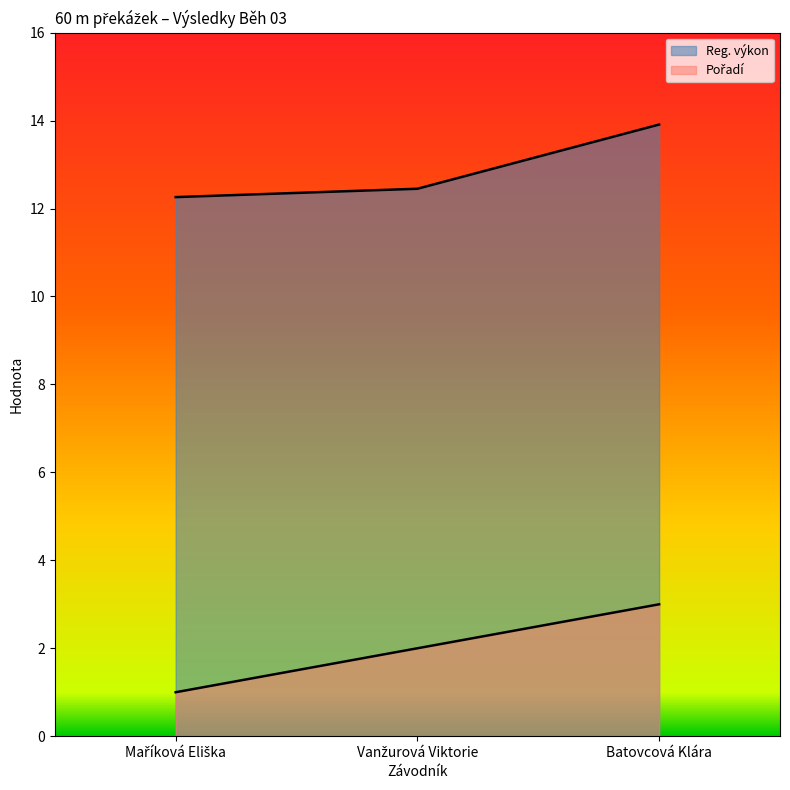

What is the average value of the Reg. výkon series?

12.9